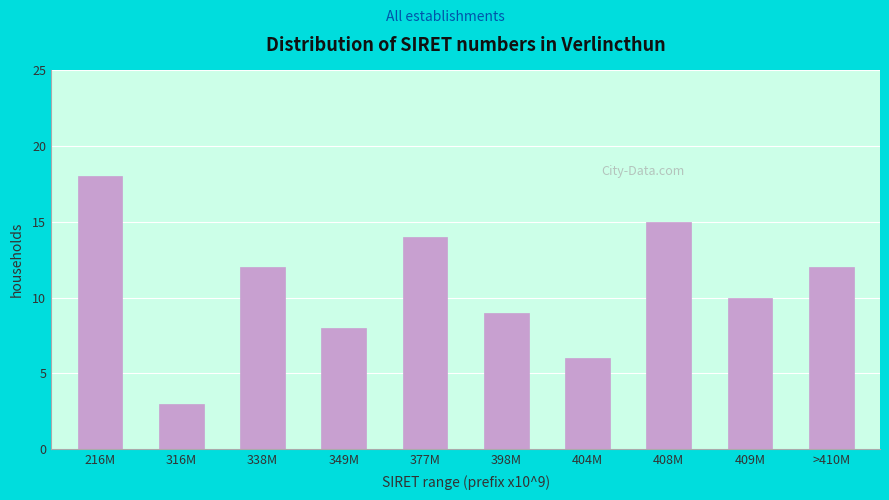

Reading right to left, list all the values displayed in this chart.

>410M=12	409M=10	408M=15	404M=6	398M=9	377M=14	349M=8	338M=12	316M=3	216M=18